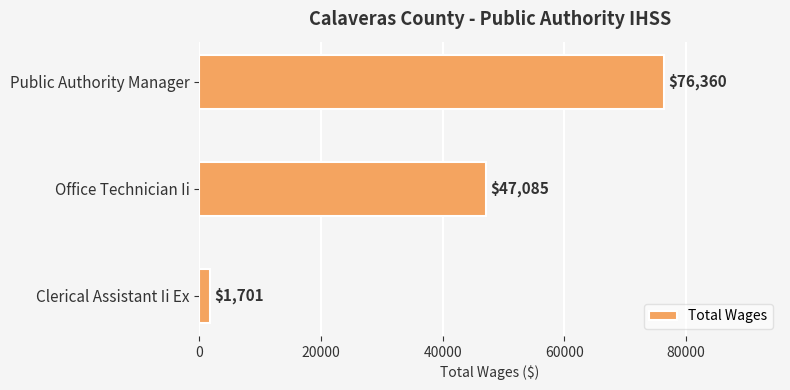

Which has a higher value, Public Authority Manager or Office Technician Ii?

Public Authority Manager